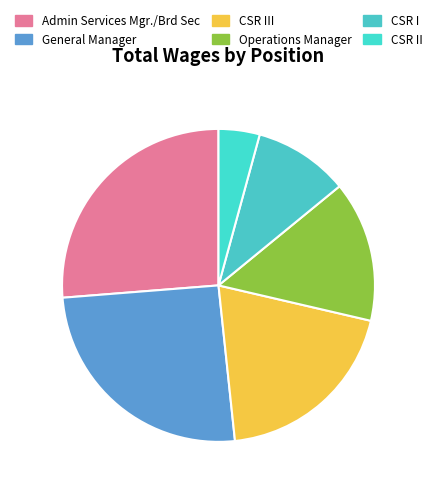

Count the number of slices in the pie.

6